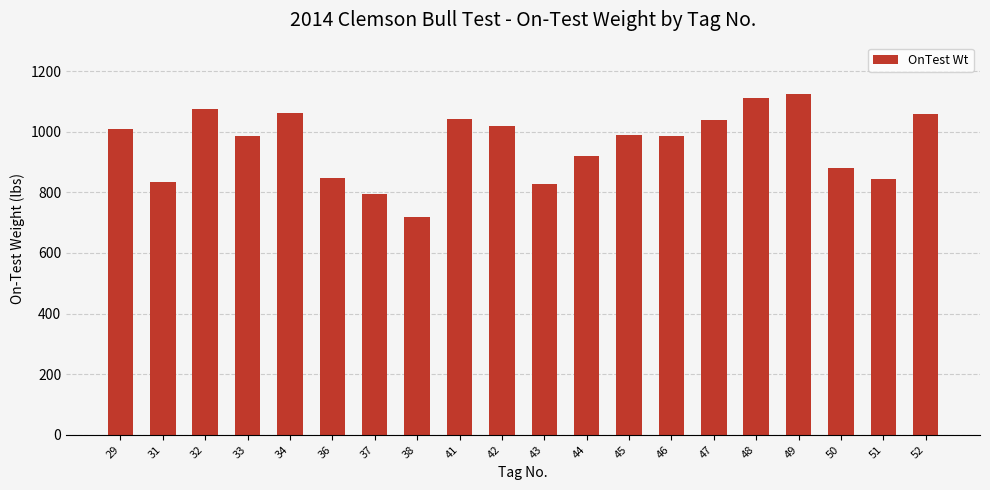

What is the difference between the second highest and second lowest values?

315